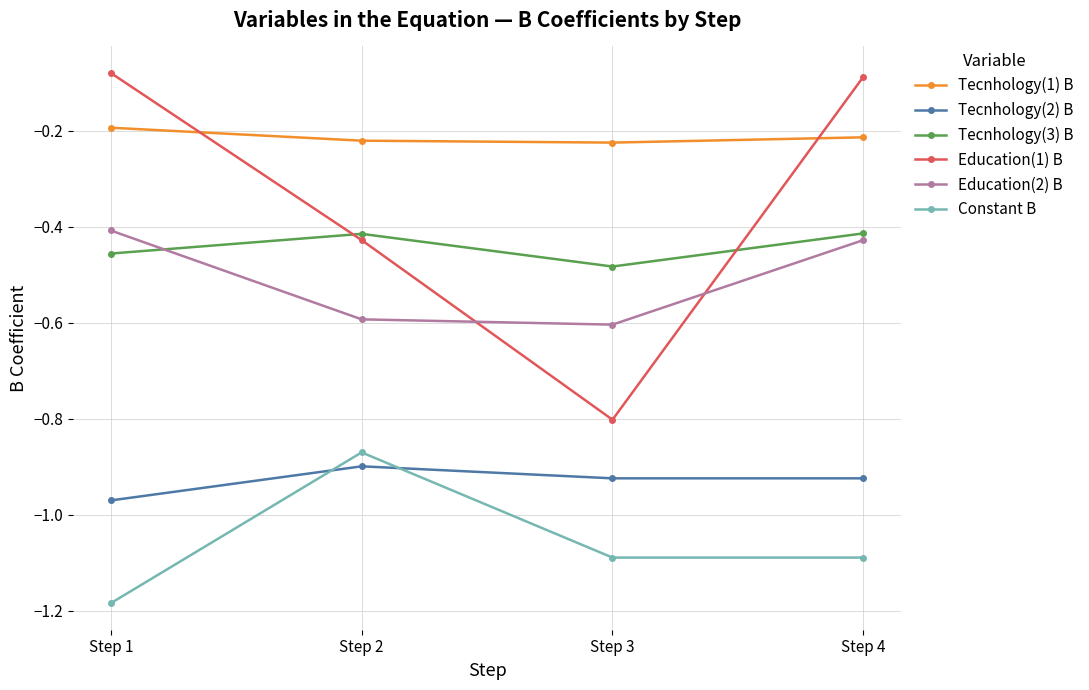

Which category has the lowest value in the Constant B series?

Step 1